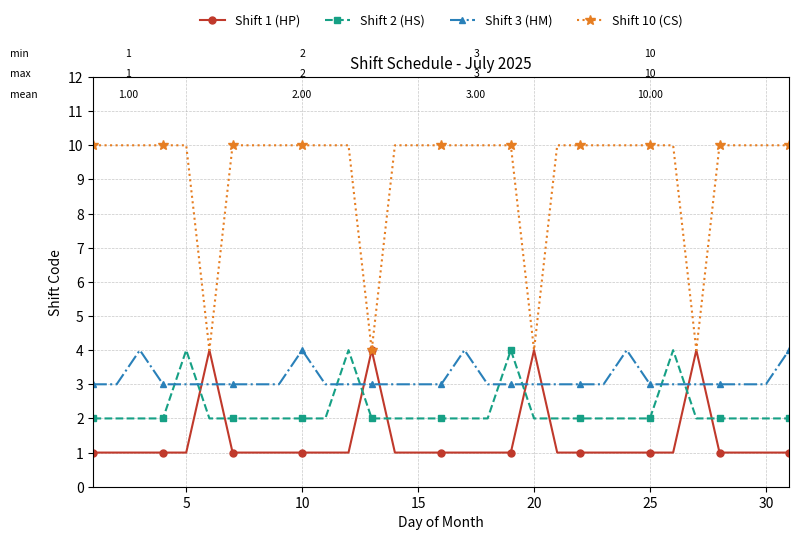

Is this an area chart (filled region under the line)?

No